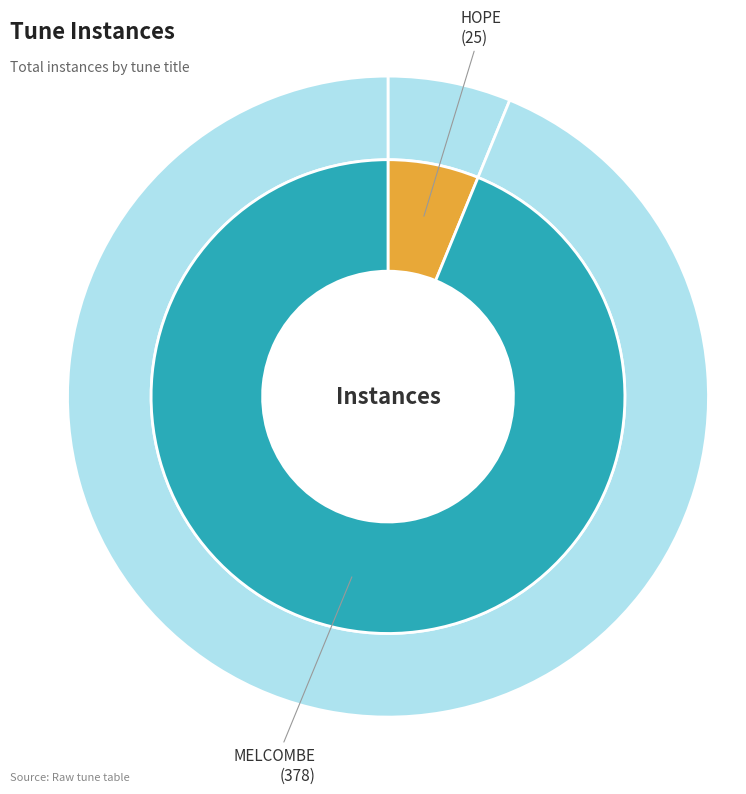

Between HOPE and MELCOMBE, which is larger?

MELCOMBE